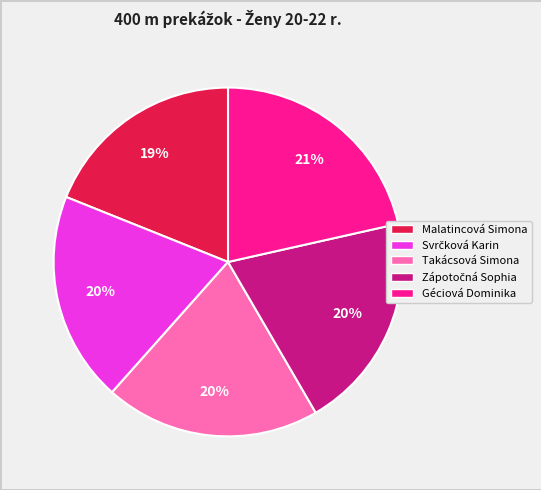

Count the number of slices in the pie.

5